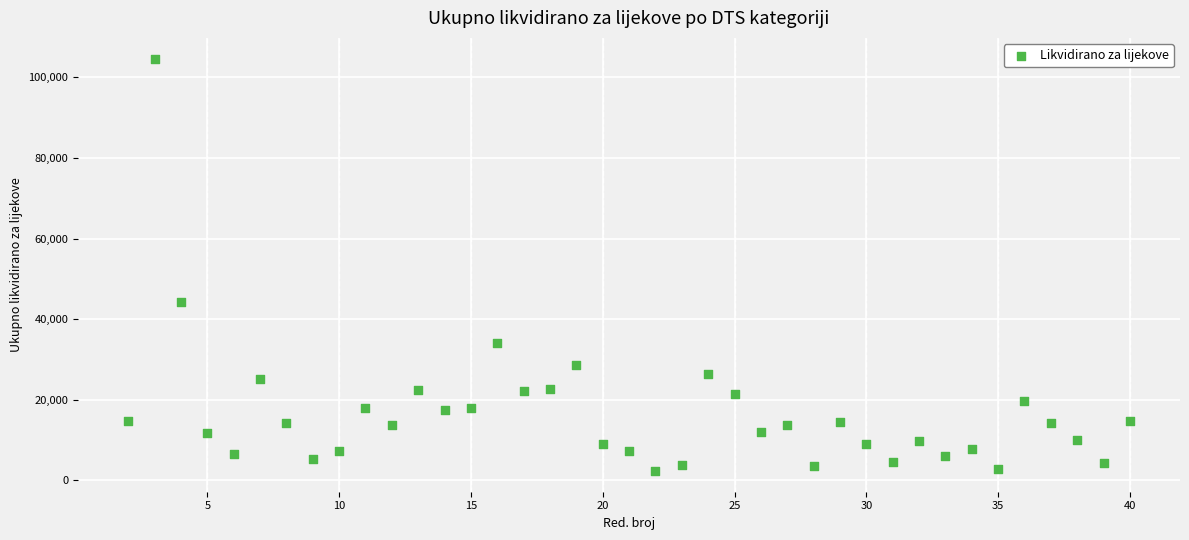

What is the range of Y values (max minus min)?

102371.8